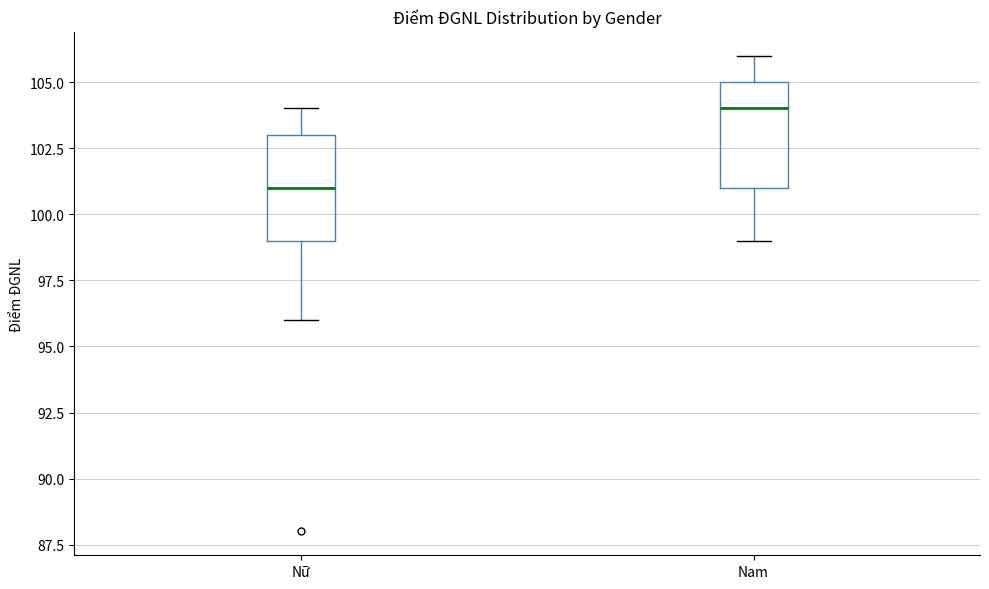

Reading left to right, transcribe this box plot: for each box, give where its median line is, the range the box spans, and where its two whiskers end, as read against the y-axis. The values are not printed on the chart, so give them approximately, as read against the axis.

Nữ: median 101, box 99 to 103, whiskers 96 to 104
Nam: median 104, box 101 to 105, whiskers 99 to 106